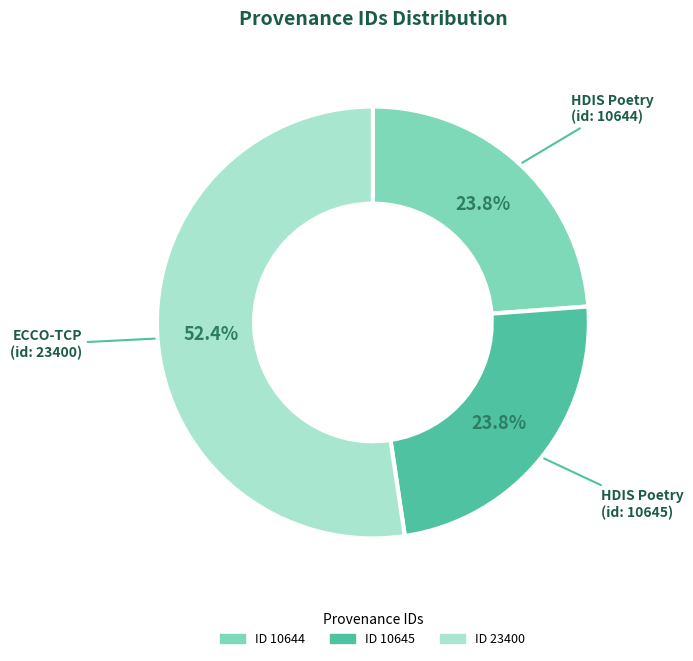

Is there any slice that represents more than half of the pie?

Yes